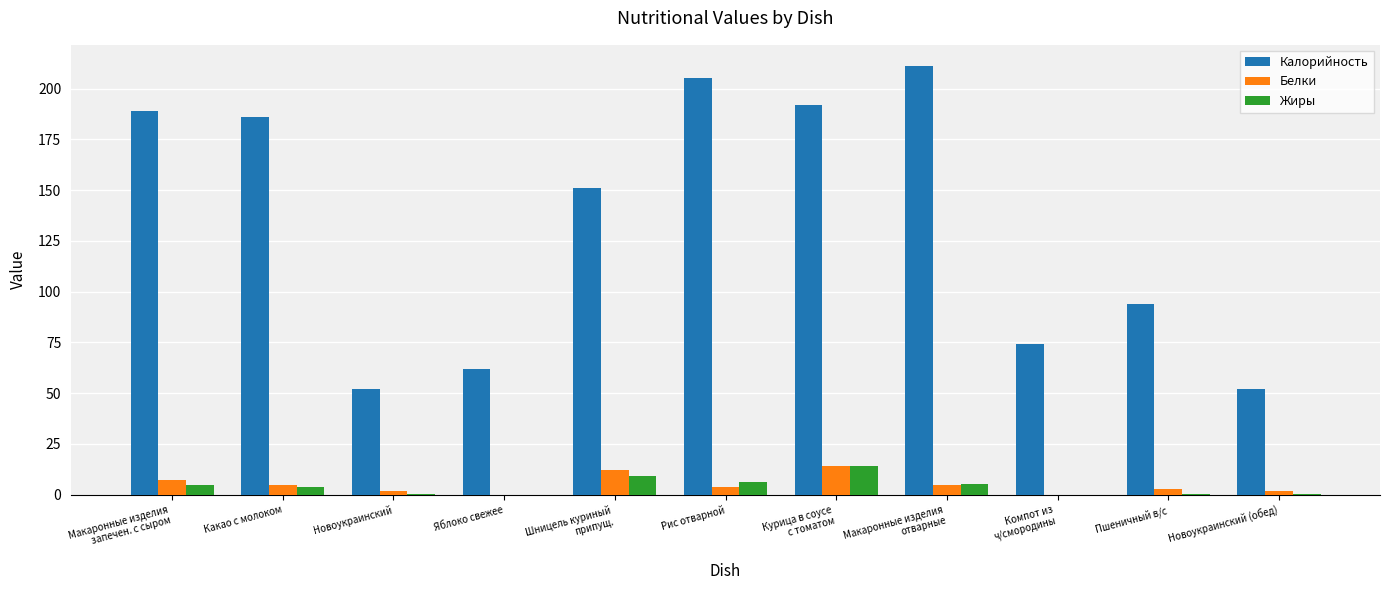

What is the average value of the Белки series?

4.9